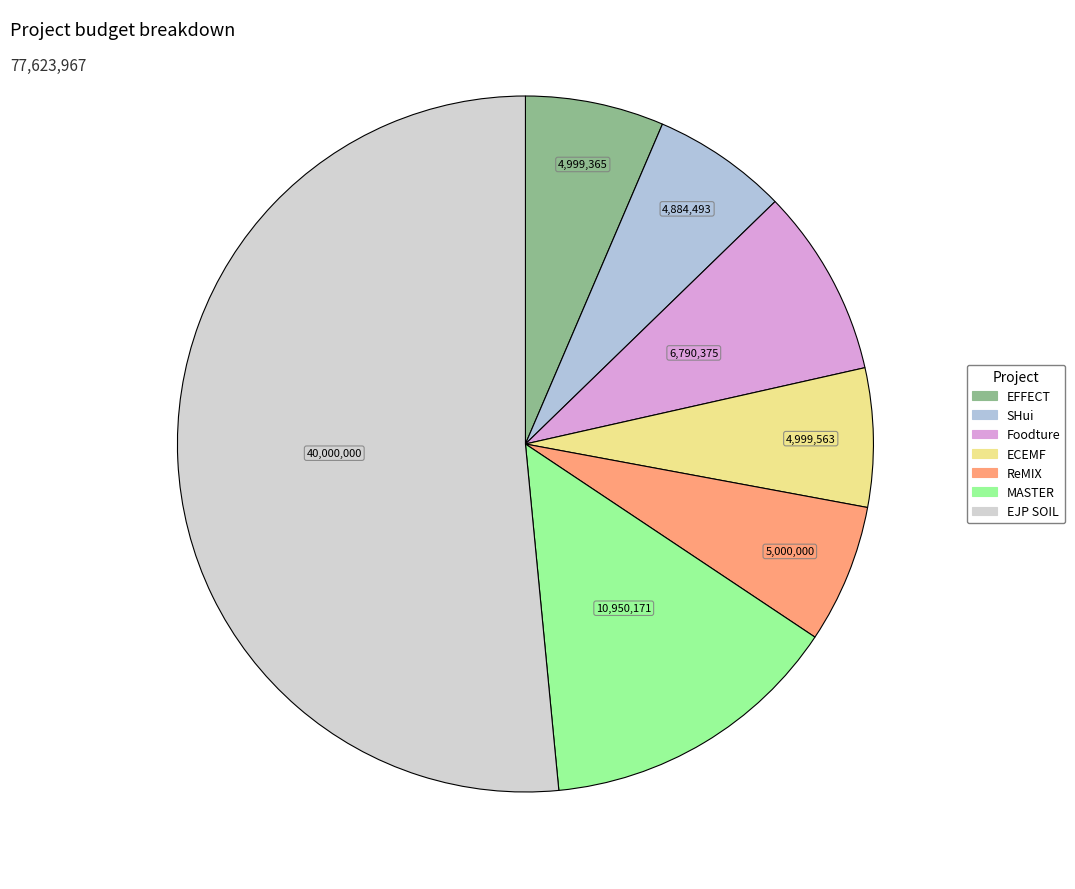

Do EFFECT and MASTER together represent more than half of the pie?

No